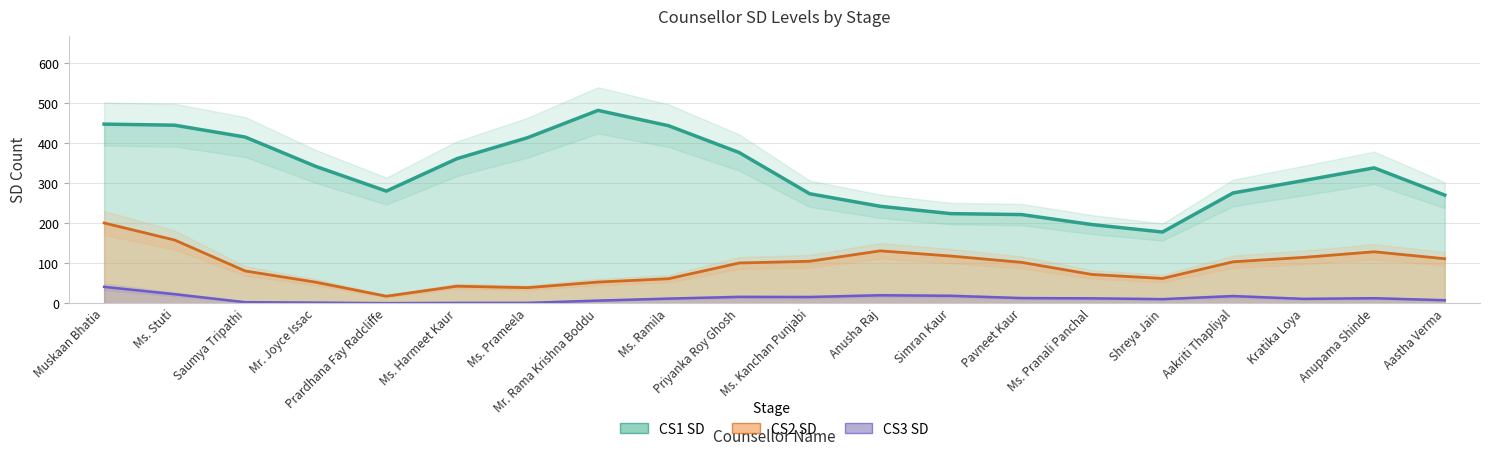

What is the label of the 14th point from the left?

Pavneet Kaur